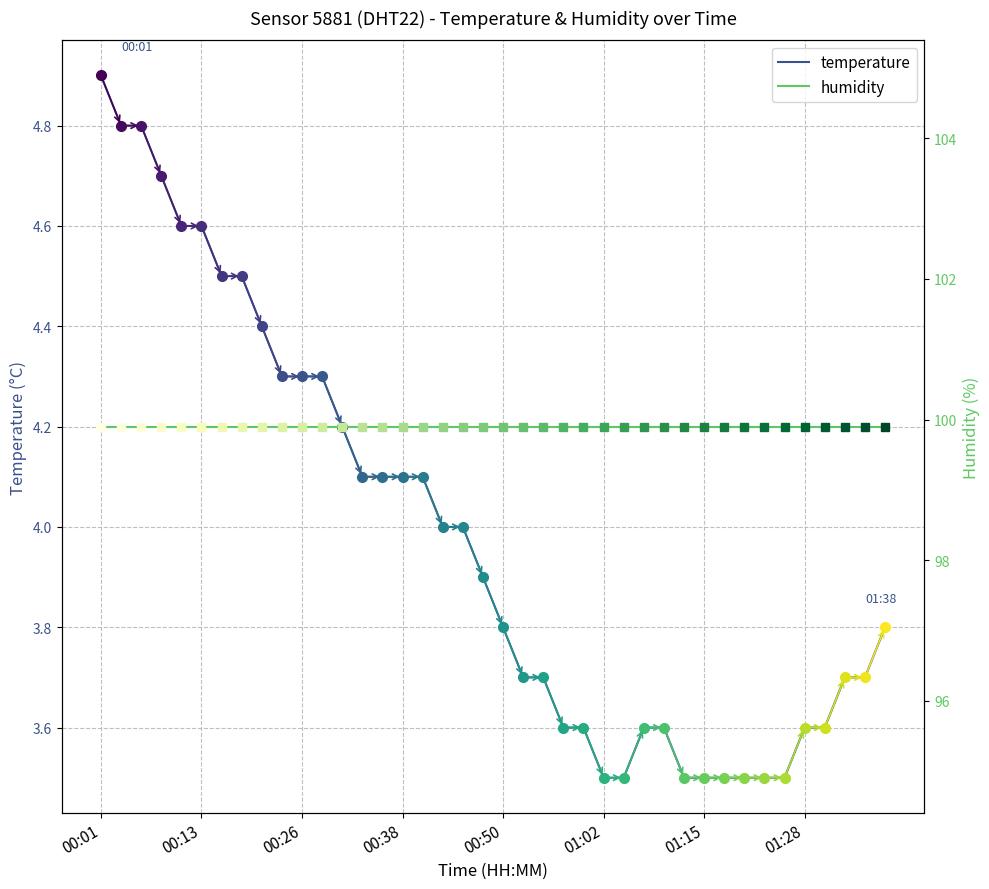

True or false: temperature has more than 0 interior local peaks.

False